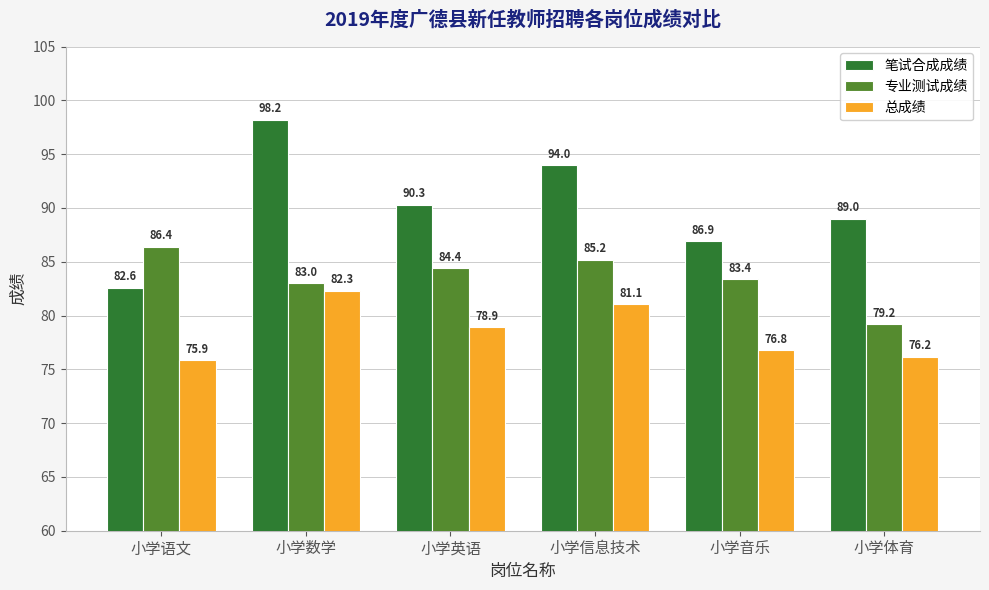

What is the label of the 4th bar from the right?

小学英语